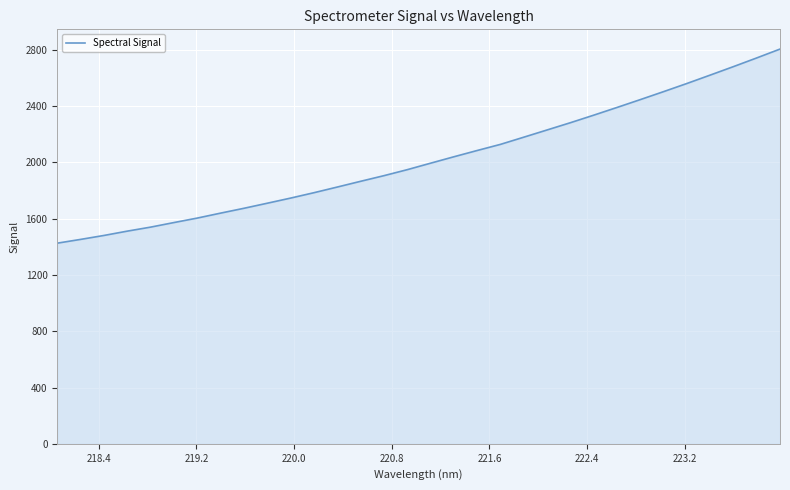

What is the difference between the maximum and minimum values?

1380.0